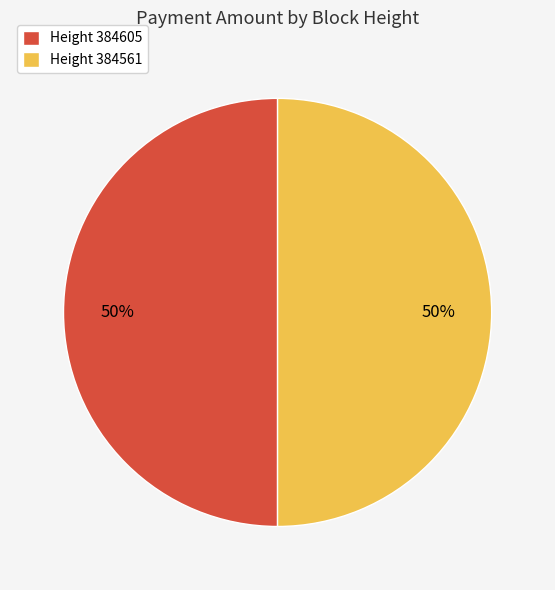

Is it true that Height 384561 is 50% of the pie?

True